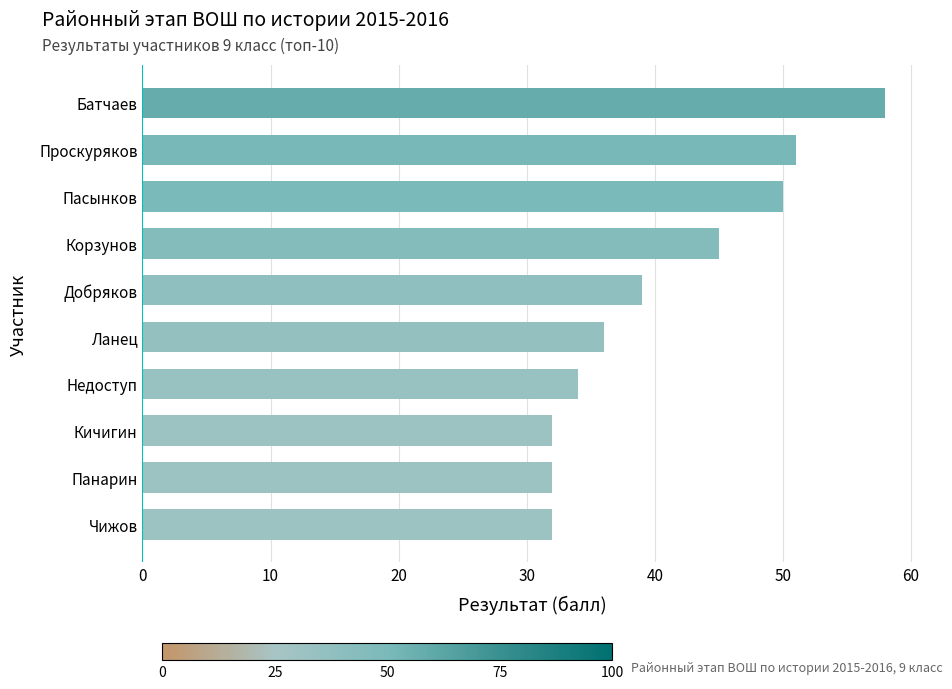

What is the greatest value displayed?

58